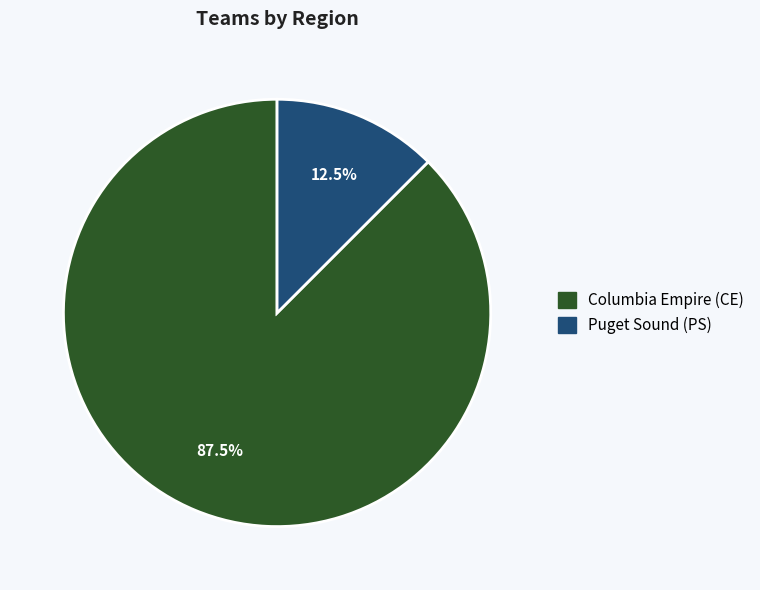

How many slices are in this pie chart?

2